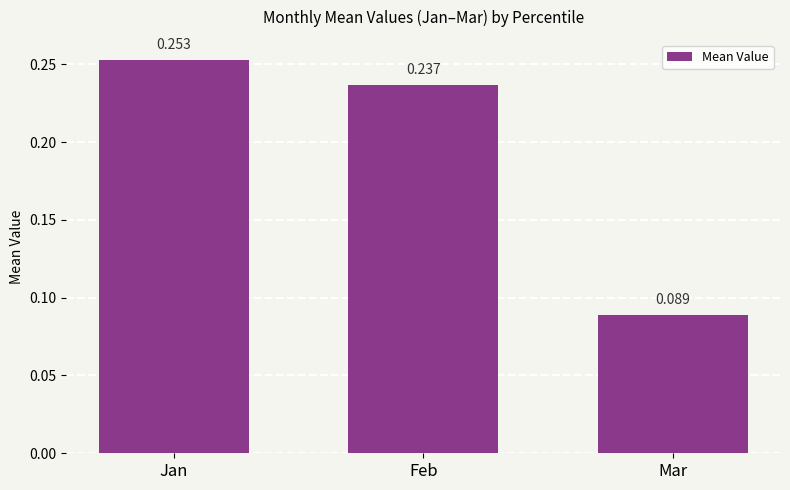

Which has a higher value, Mar or Feb?

Feb